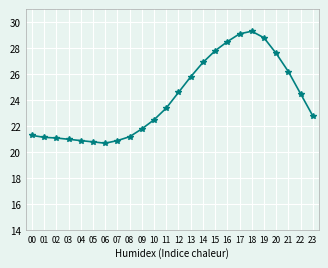

How many interior local valleys does the temperature series have?

1